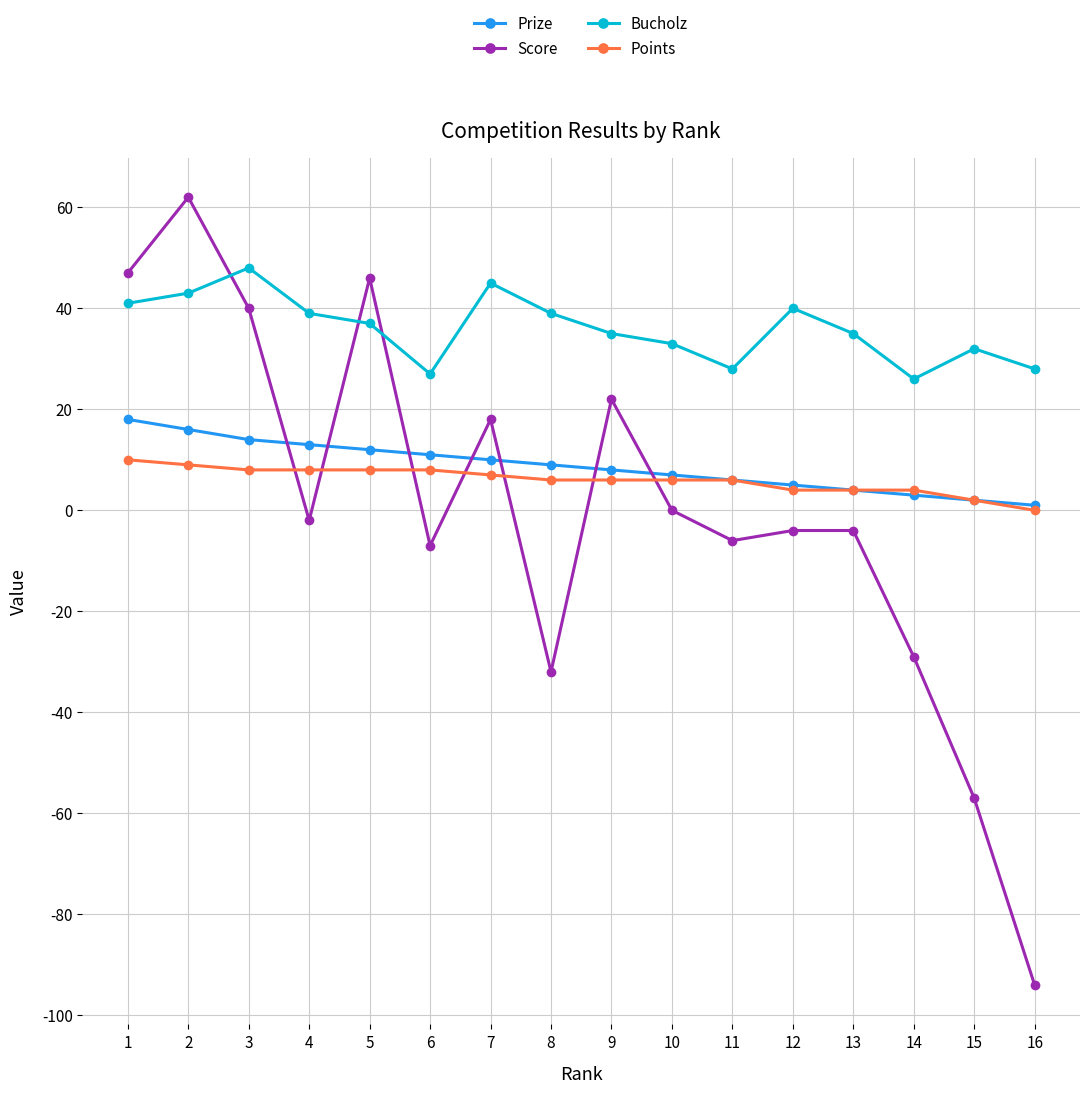

Where is the first local minimum for Score?

4